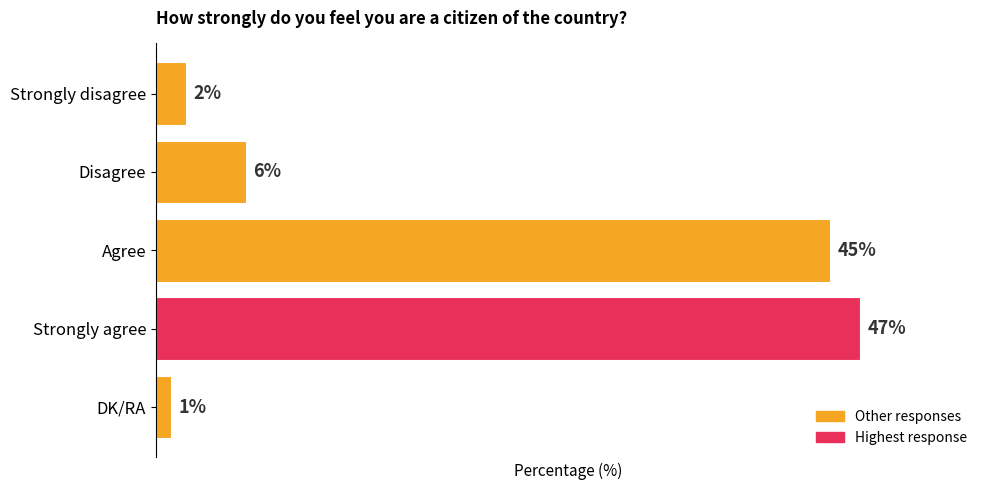

What is the label of the 3rd bar from the bottom?

Agree